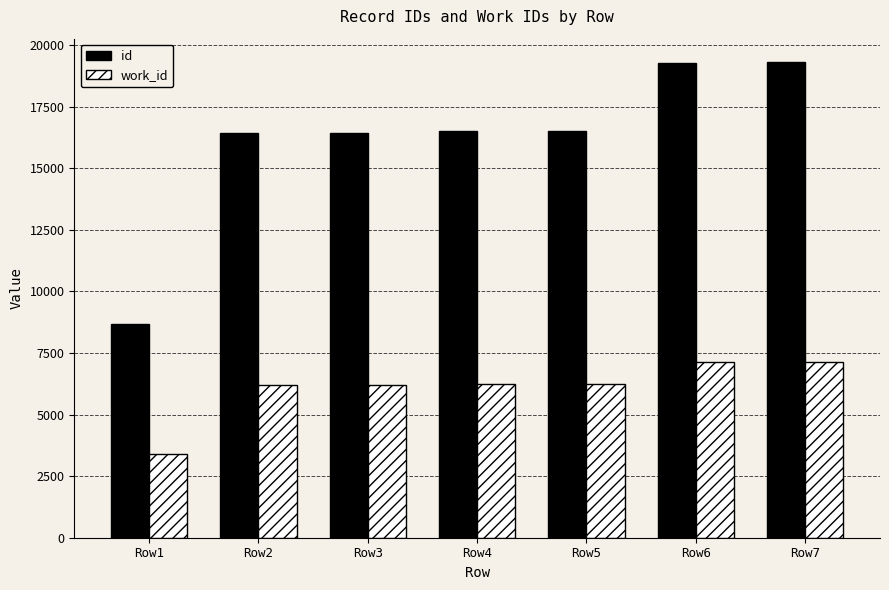

At Row1, list the series in order from smallest to largest.

work_id, id